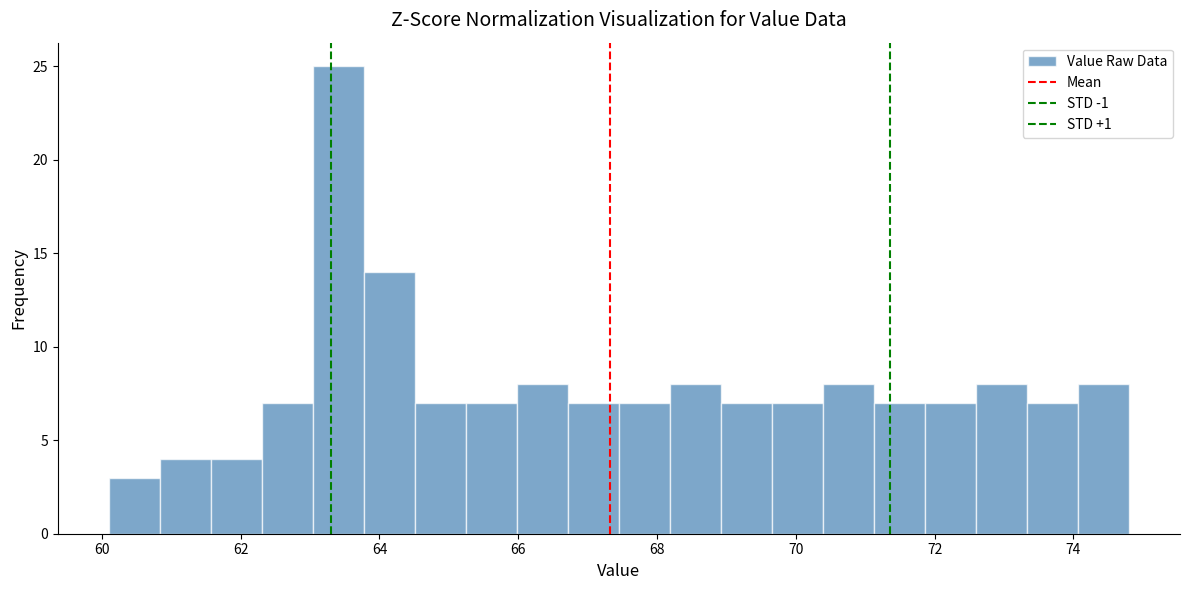

Read against the x-axis, roughly where is the centre of the tallest bar?

63.4